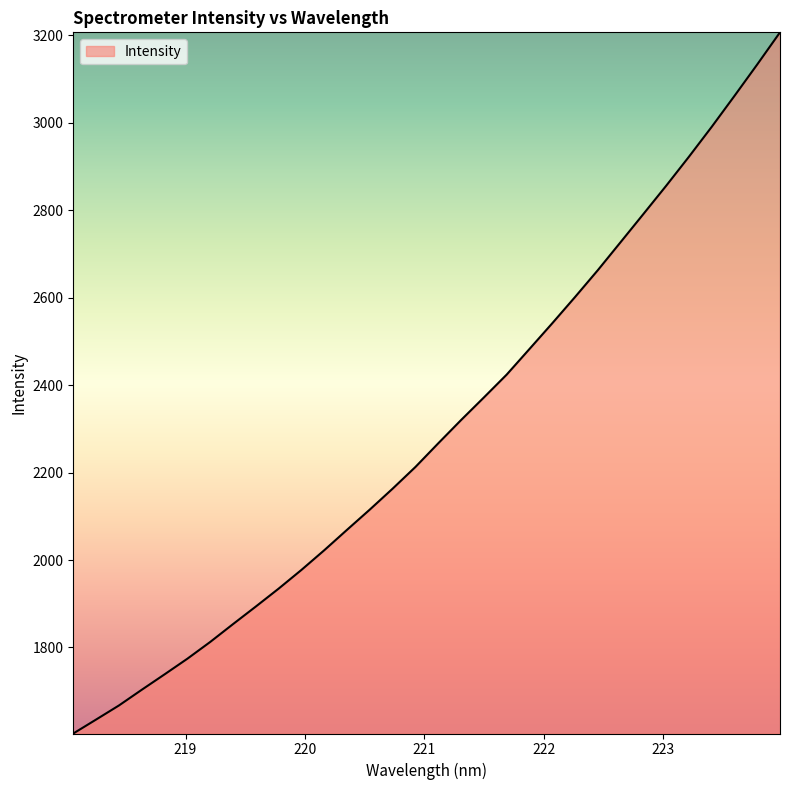

What is the maximum value shown in the chart?

3206.6